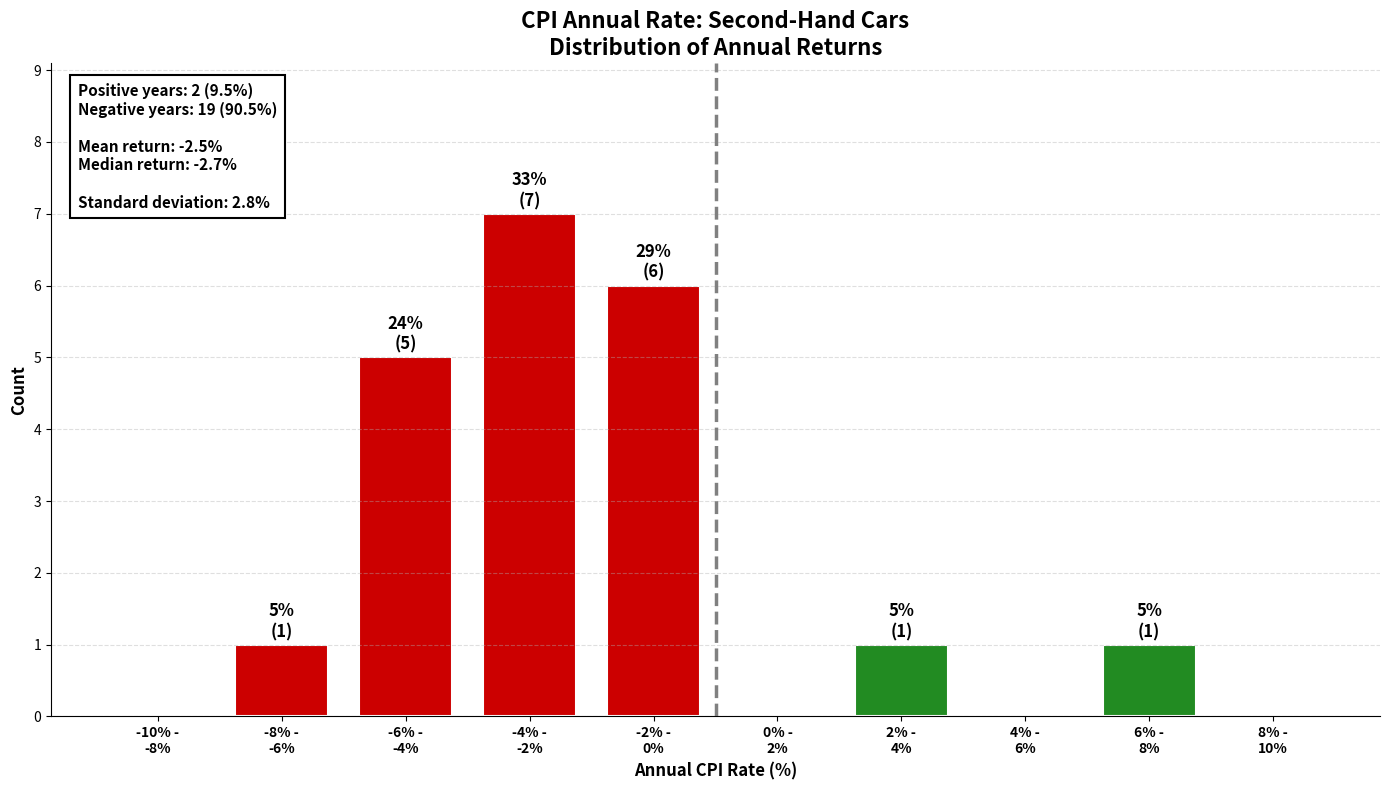

What is the sum of all values?

21